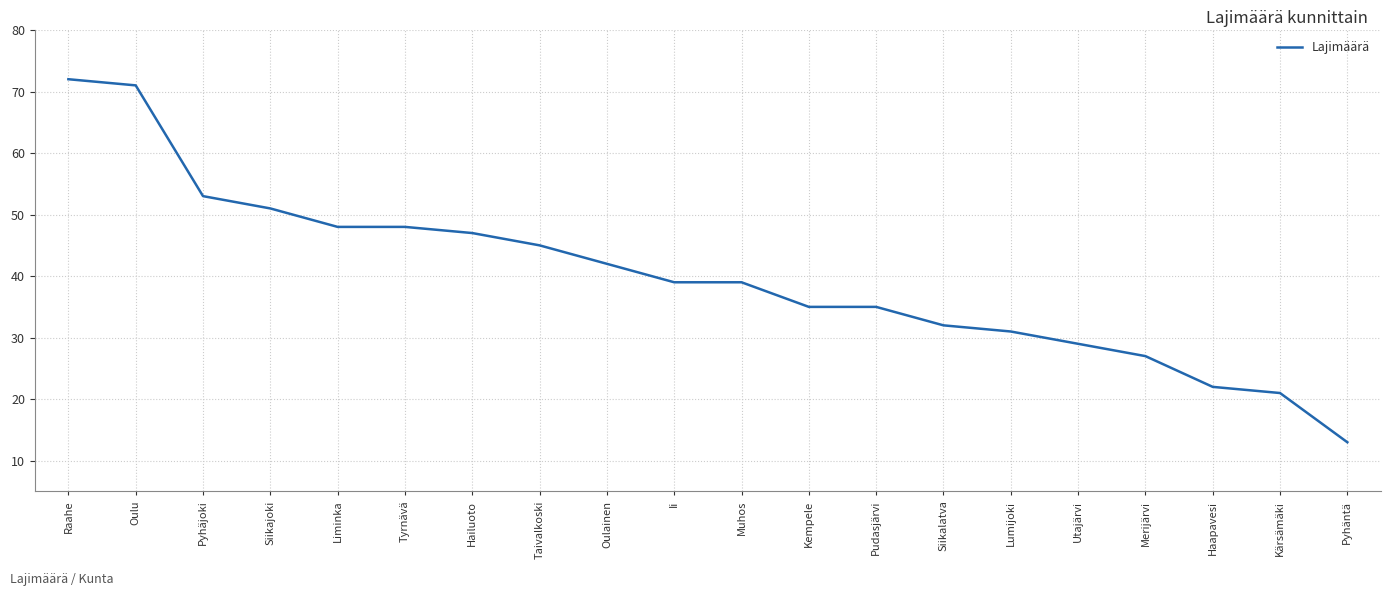

What is the difference between the maximum and minimum values?

59